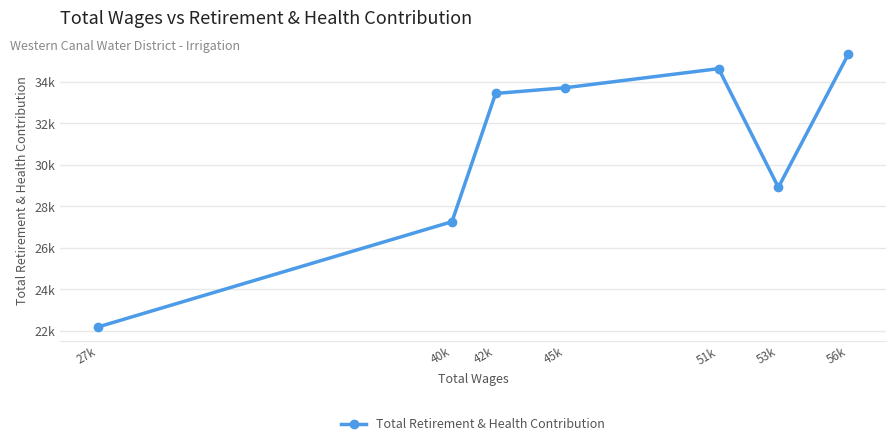

List the labels in order of value, largest first.

56k, 51k, 45k, 42k, 53k, 40k, 27k